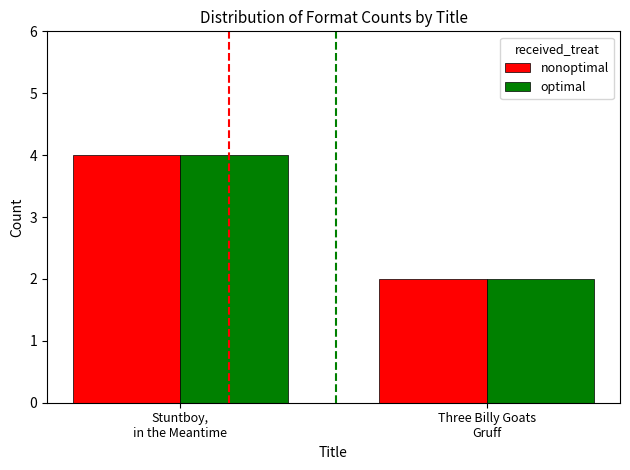

How many bars are there in total?

4